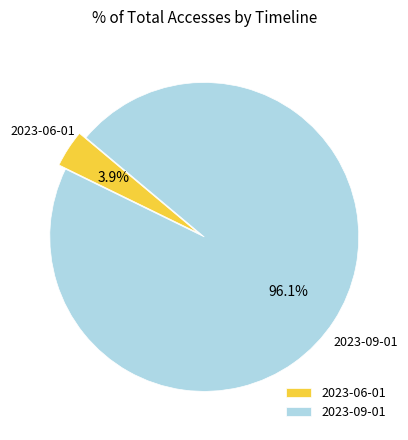

What is the largest slice in the pie chart?

2023-09-01